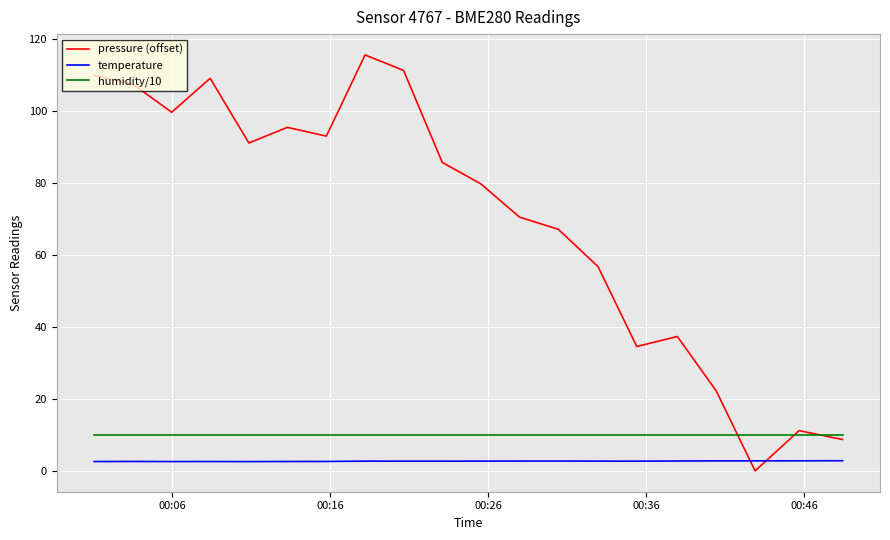

True or false: humidity/10 and temperature intersect in this chart.

False